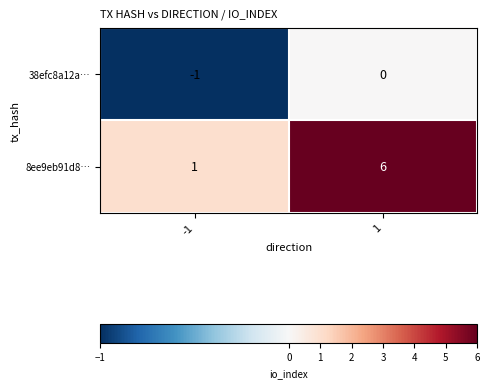

At how many categories does at least one series exceed 5?

1